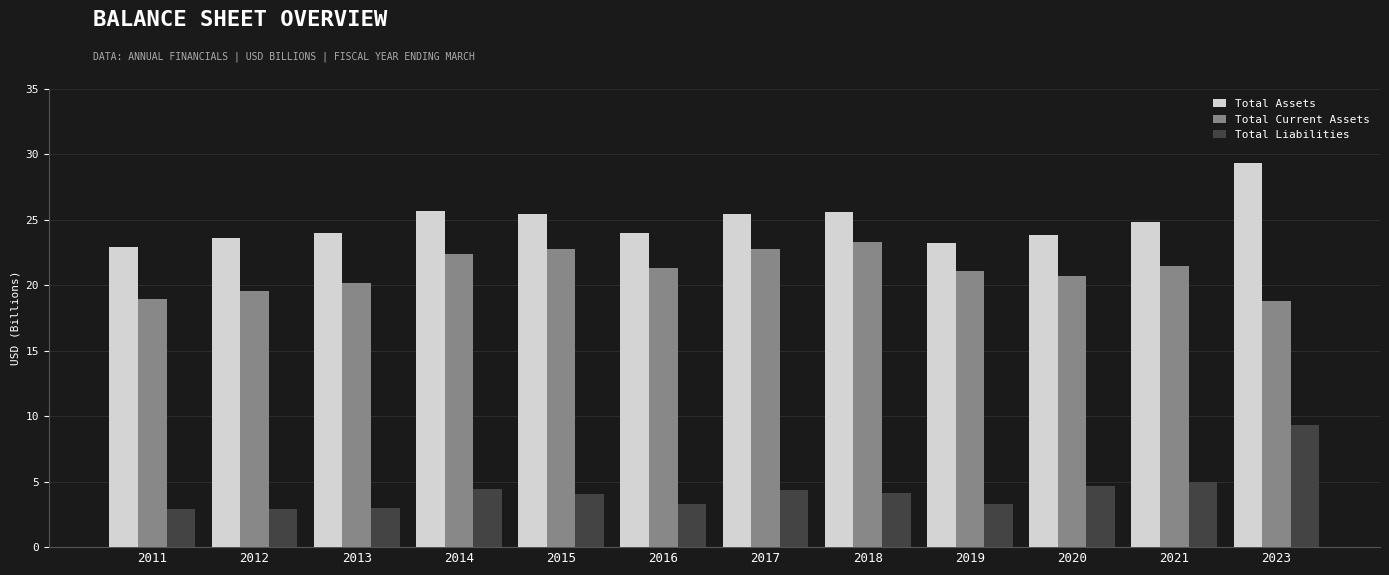

Rank the series by their maximum value, from highest to lowest.

Total Assets, Total Current Assets, Total Liabilities